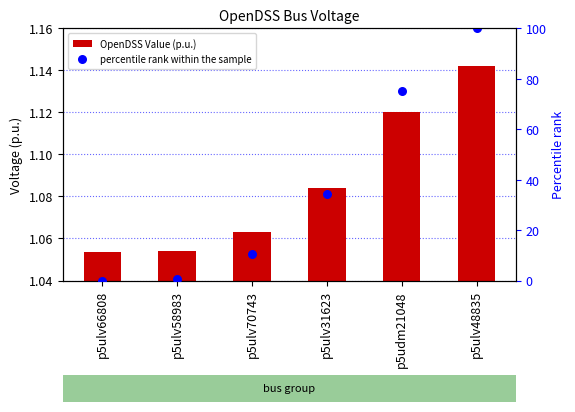

Which series contains the lowest Y value?

percentile rank within the sample